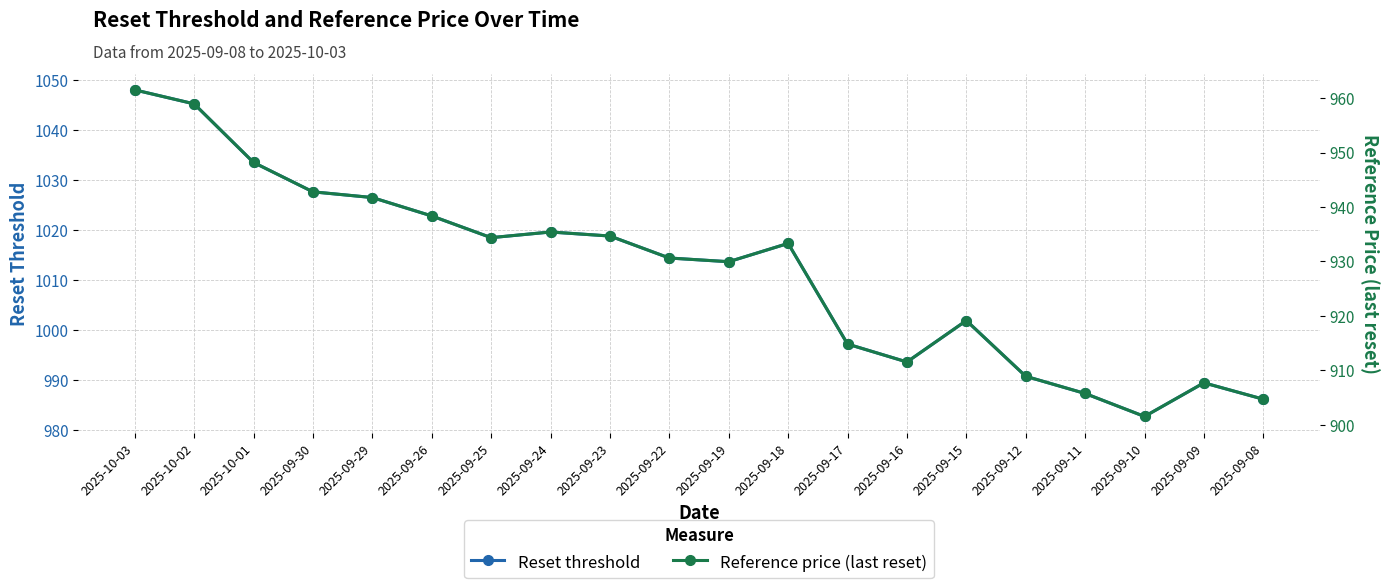

Which series changed the most between 2025-10-03 and 2025-09-12?

Reset threshold